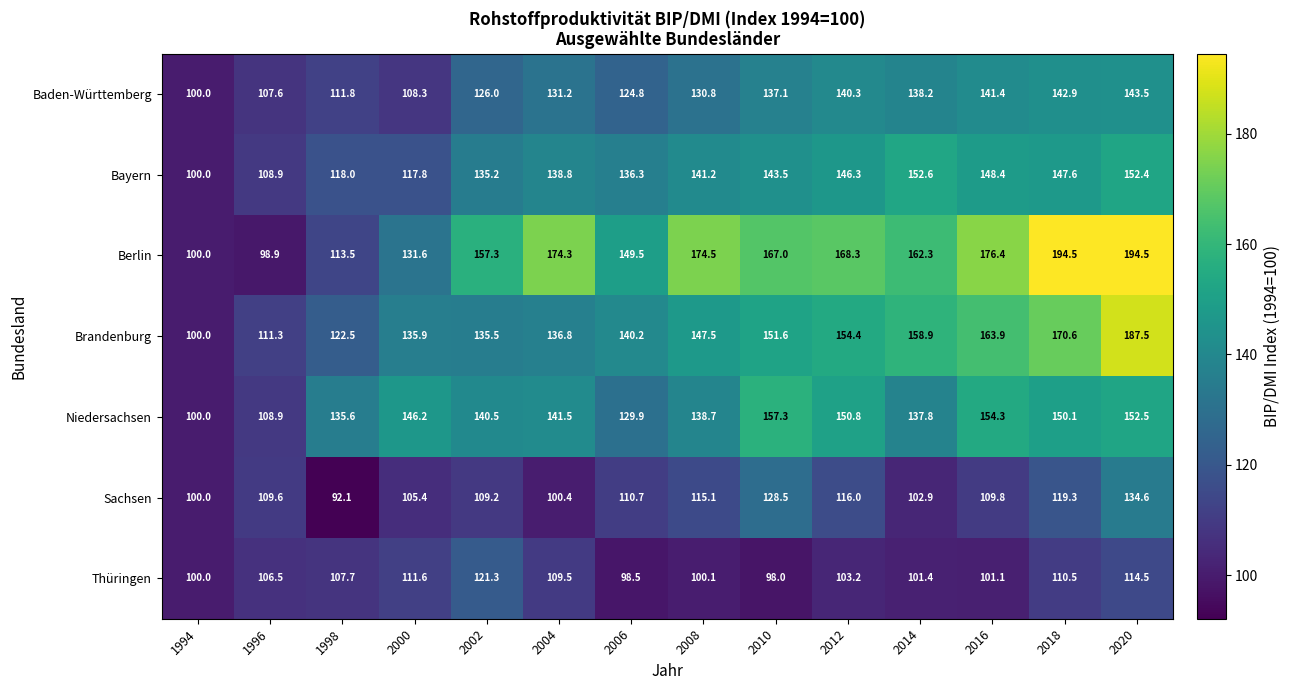

The Baden-Württemberg series shows 22.6 at 1996. True or false?

False